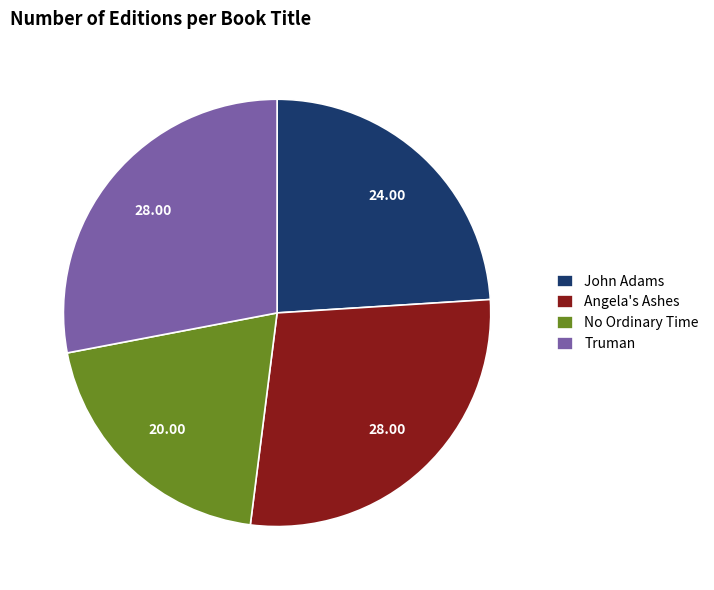

Do Truman and Angela's Ashes together represent more than half of the pie?

Yes